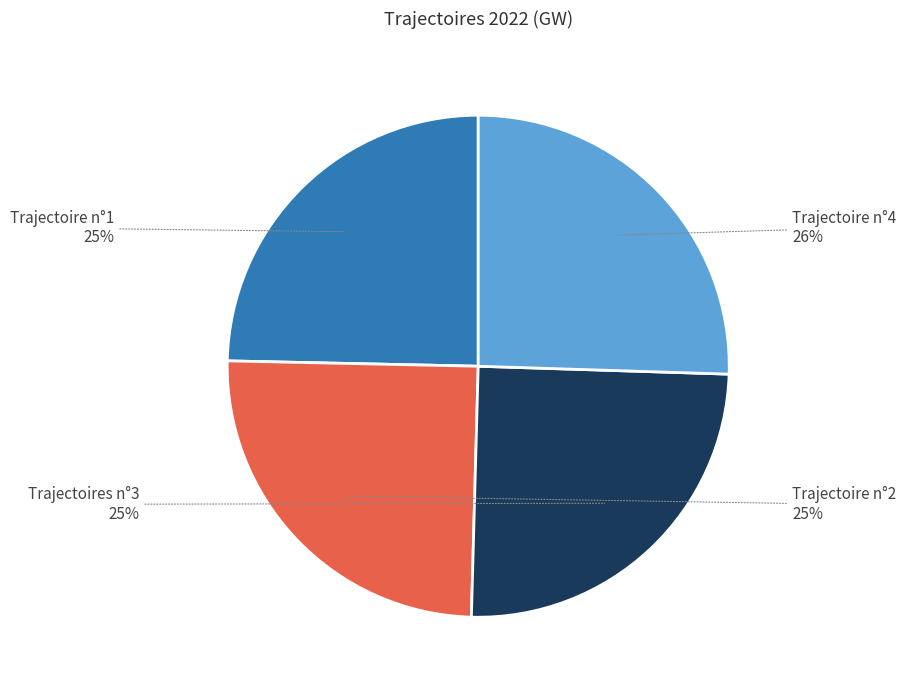

Does any single category account for the majority?

No